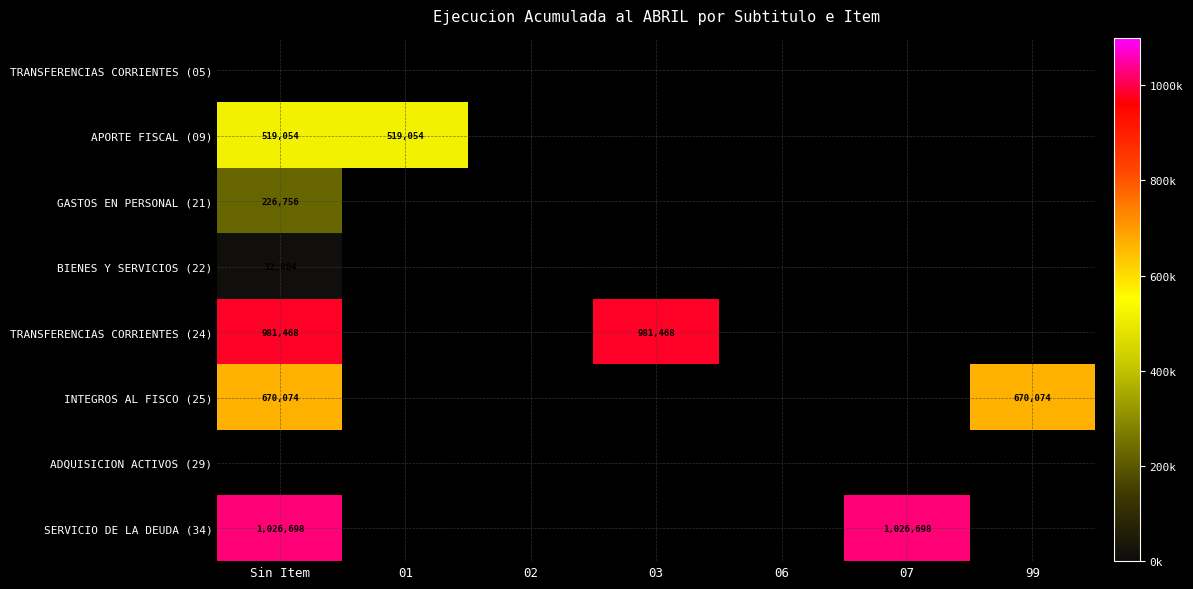

True or false: SERVICIO DE LA DEUDA (34) has a value of 454734 at 07.

False